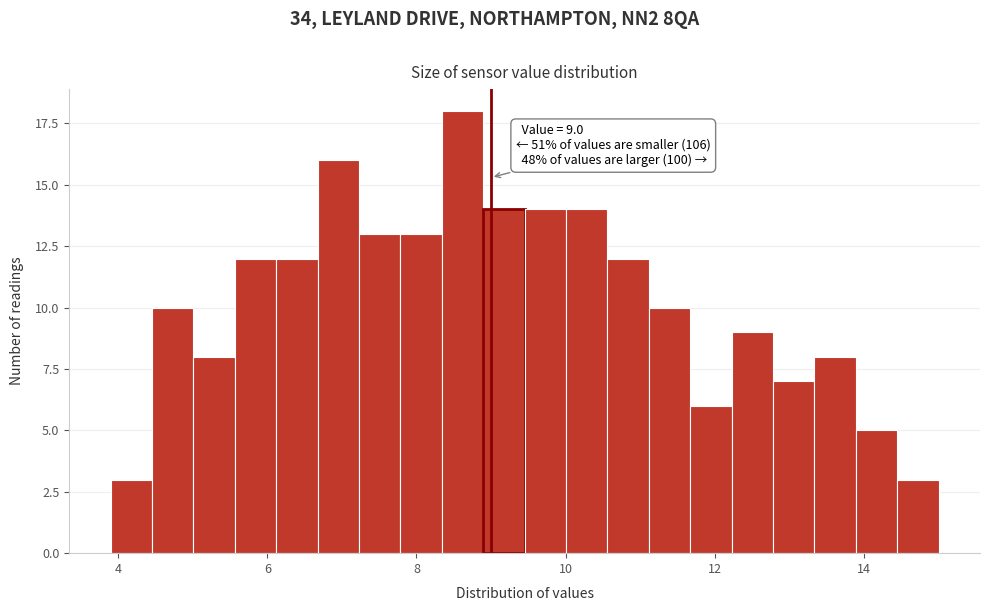

Around what value on the x-axis is the tallest bar? Give the approximate position of its centre, as read against the axis.

8.6